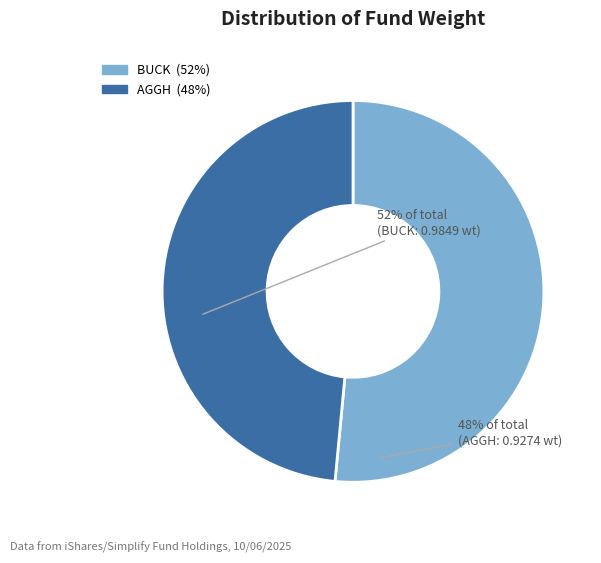

Is there a majority slice in this chart?

Yes